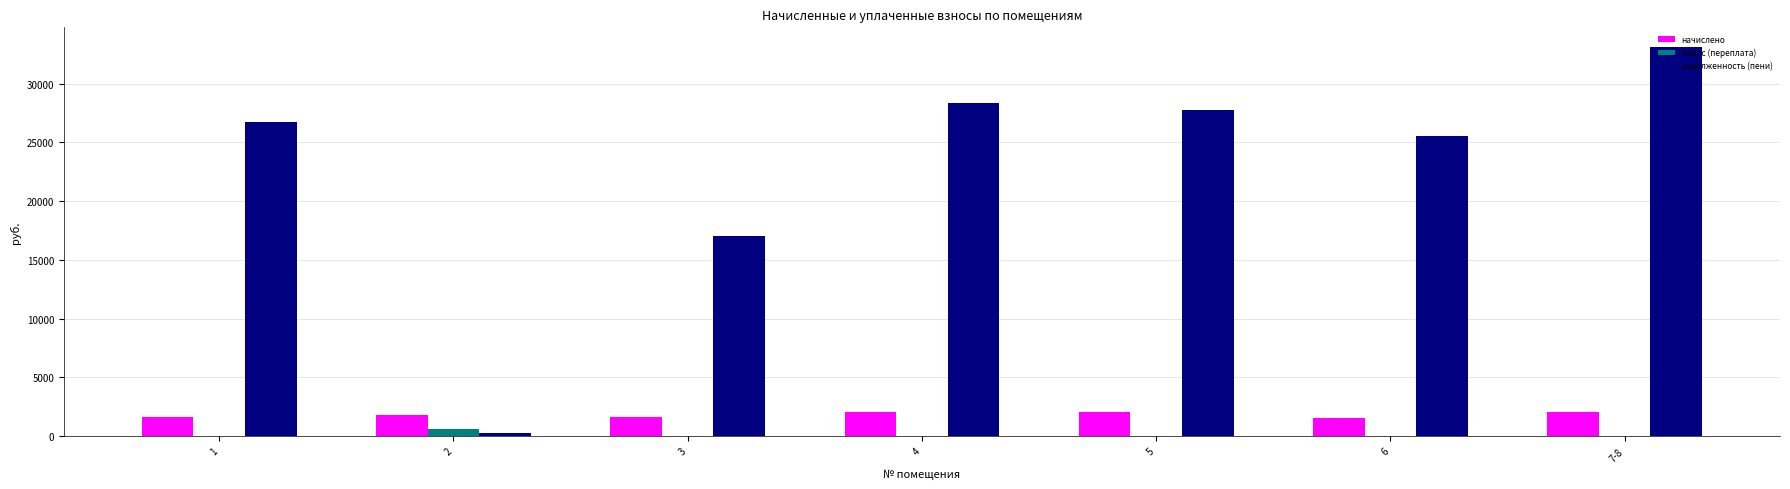

Which series has the largest total across all categories?

задолженность (пени)